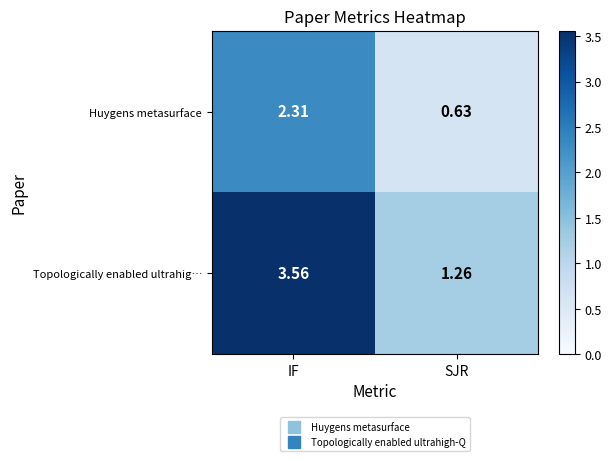

Rank the series by their maximum value, from highest to lowest.

Topologically enabled ultrahig…, Huygens metasurface